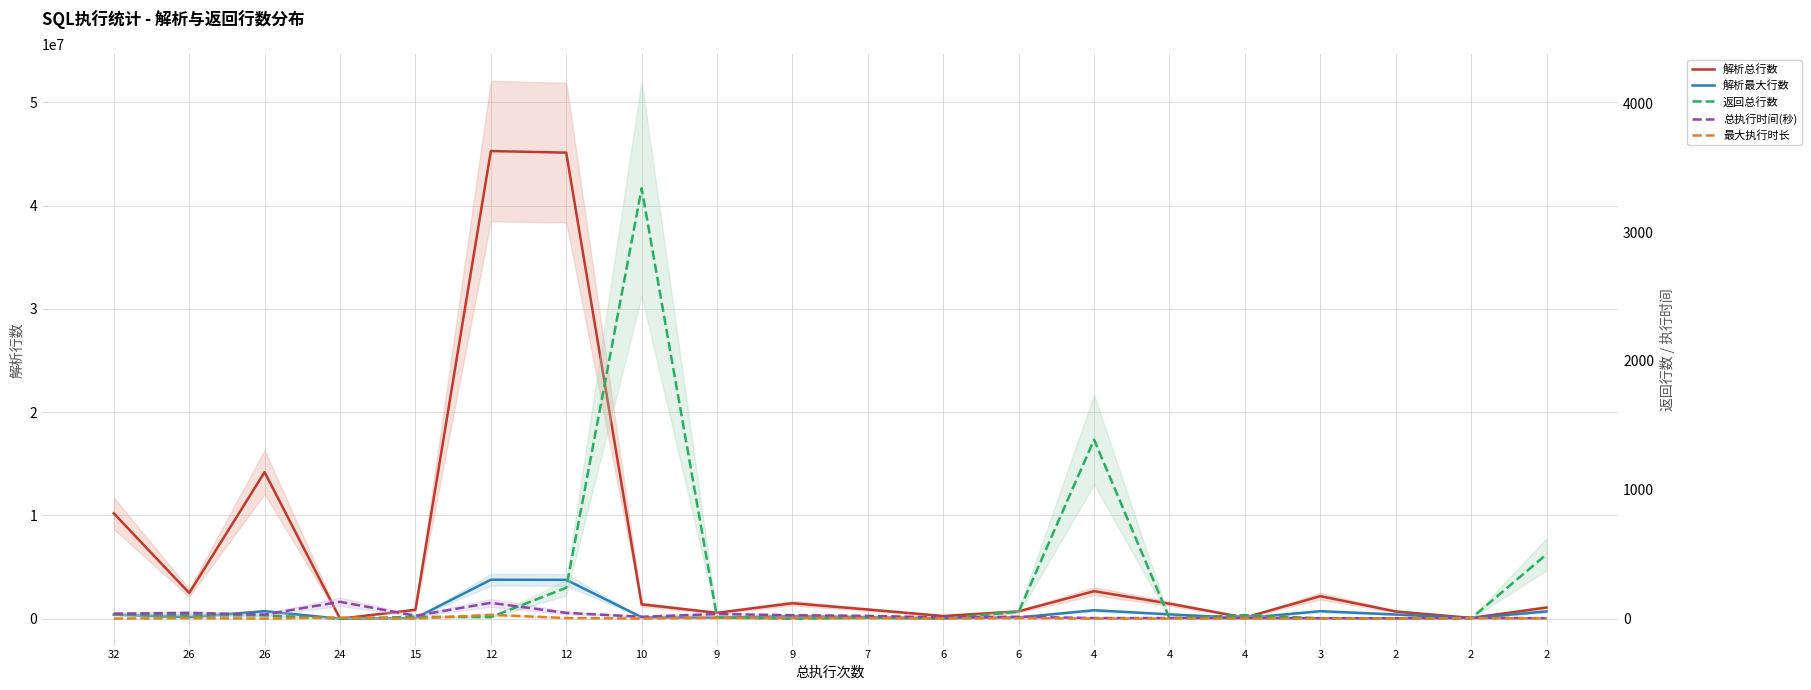

Count the number of categories in the chart.

20